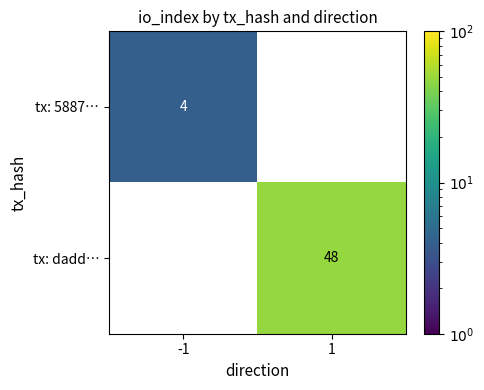

Is it true that tx: 5887… equals 4 at -1?

True